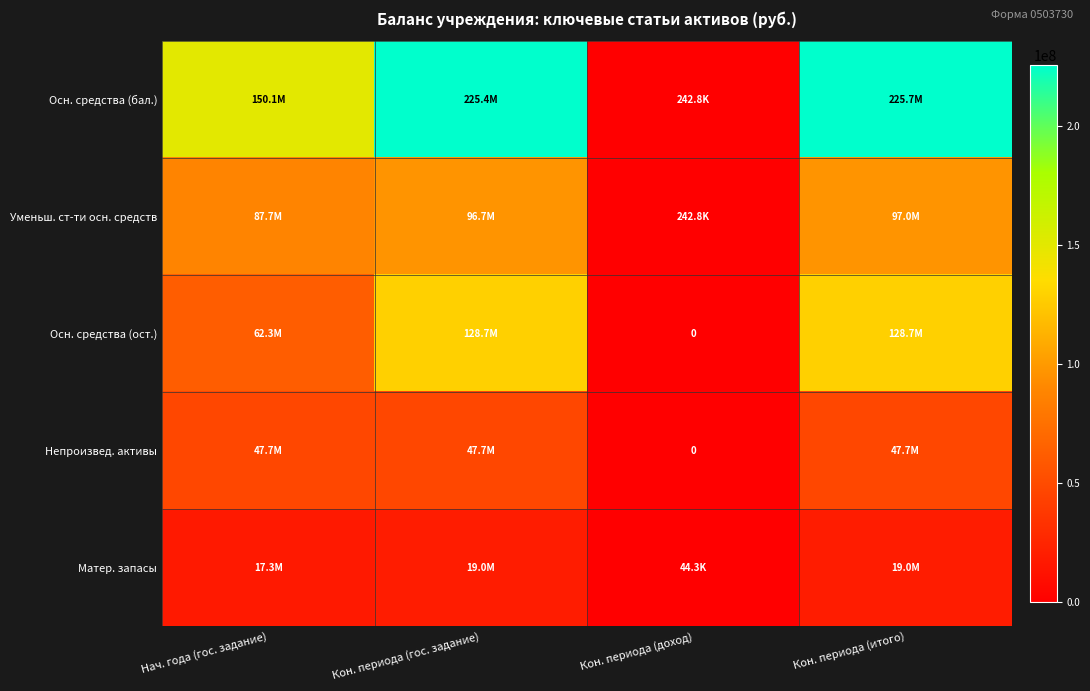

How many values in the Матер. запасы series are below 18974907?

2